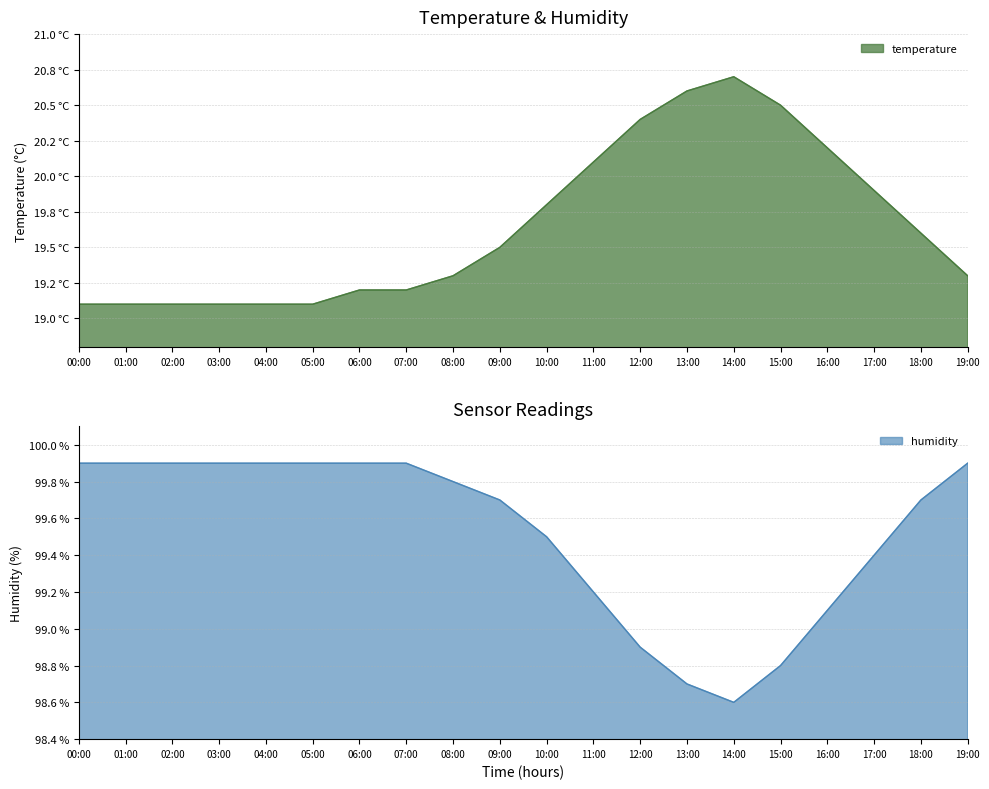

Reading left to right, what are all the values shown in this chart?

temperature: 00:00=19.1	01:00=19.1	02:00=19.1	03:00=19.1	04:00=19.1	05:00=19.1	06:00=19.2	07:00=19.2	08:00=19.3	09:00=19.5	10:00=19.8	11:00=20.1	12:00=20.4	13:00=20.6	14:00=20.7	15:00=20.5	16:00=20.2	17:00=19.9	18:00=19.6	19:00=19.3
humidity: 00:00=99.9	01:00=99.9	02:00=99.9	03:00=99.9	04:00=99.9	05:00=99.9	06:00=99.9	07:00=99.9	08:00=99.8	09:00=99.7	10:00=99.5	11:00=99.2	12:00=98.9	13:00=98.7	14:00=98.6	15:00=98.8	16:00=99.1	17:00=99.4	18:00=99.7	19:00=99.9